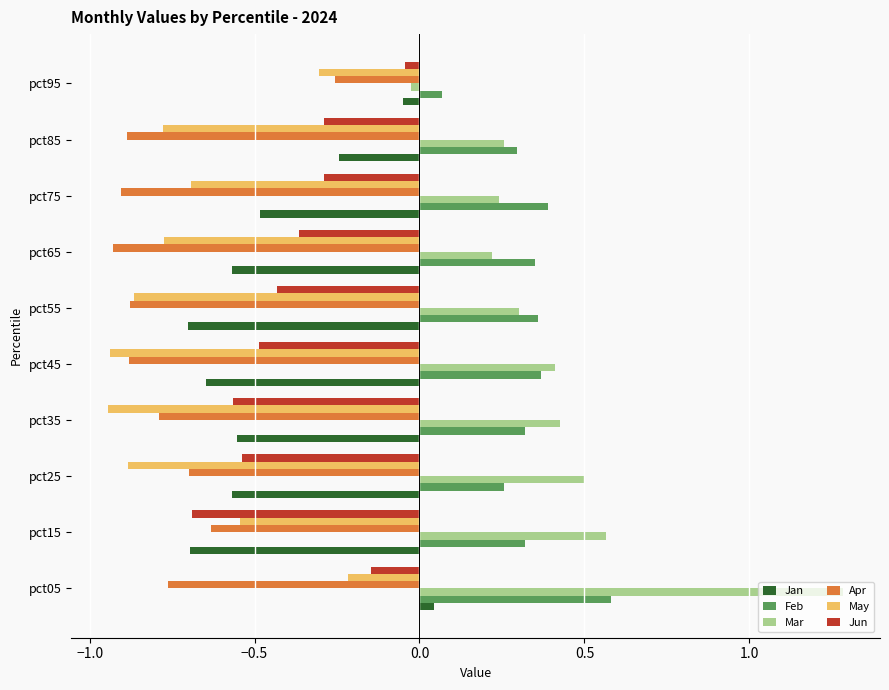

Rank the series at pct65 from lowest to highest value.

Apr, May, Jan, Jun, Mar, Feb